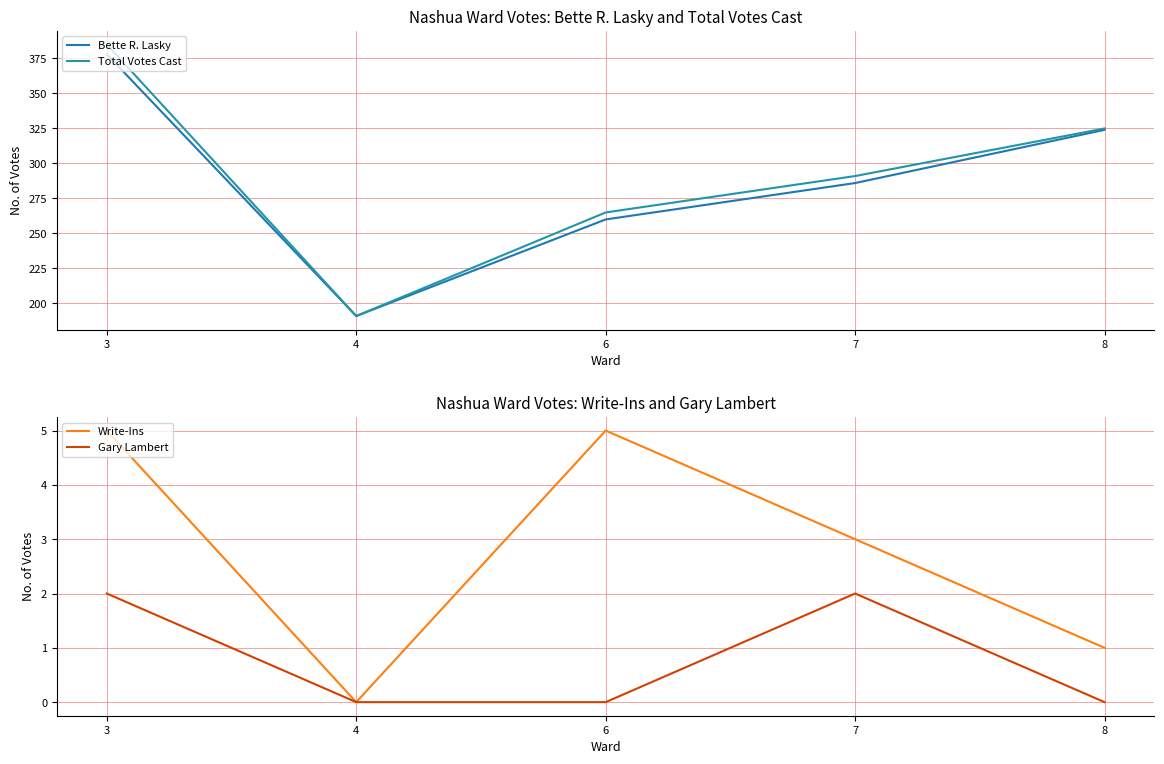

Is the value of Total Votes Cast at 8 greater than the value of Write-Ins at 7?

Yes